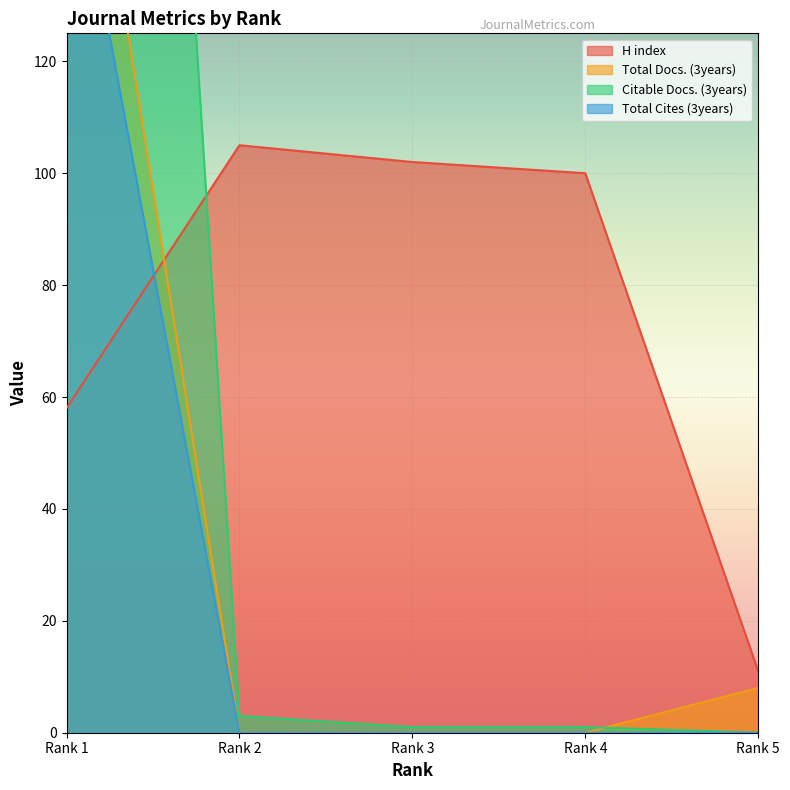

True or false: Total Docs. (3years) and Total Cites (3years) cross at least once.

False